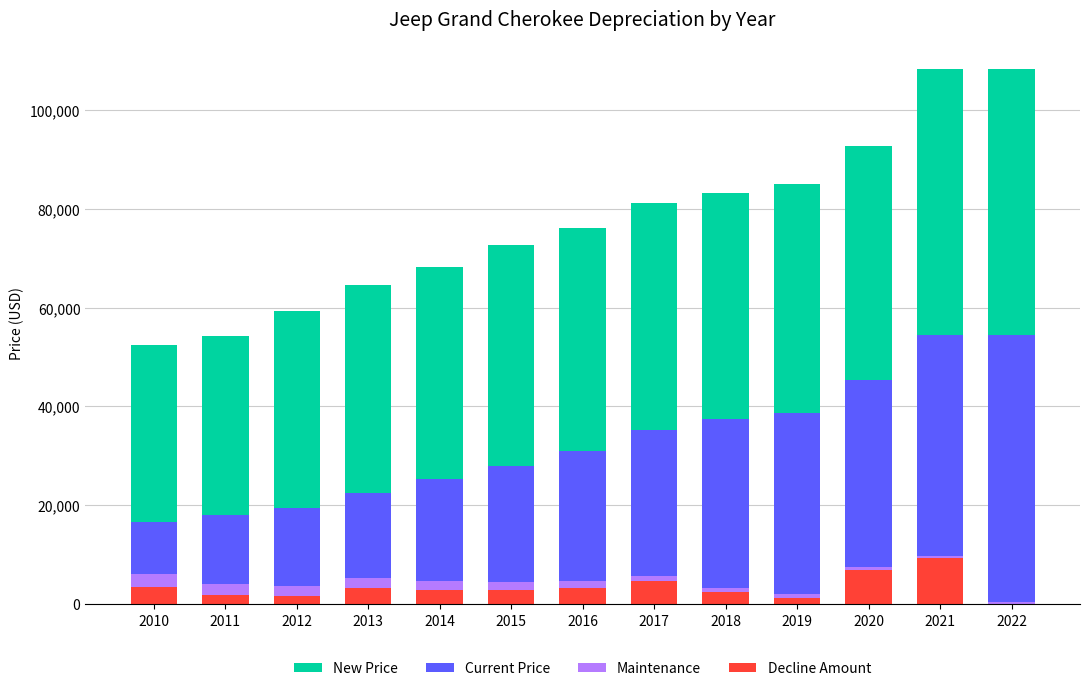

The value of Decline Amount at 2013 is 3229. True or false?

True